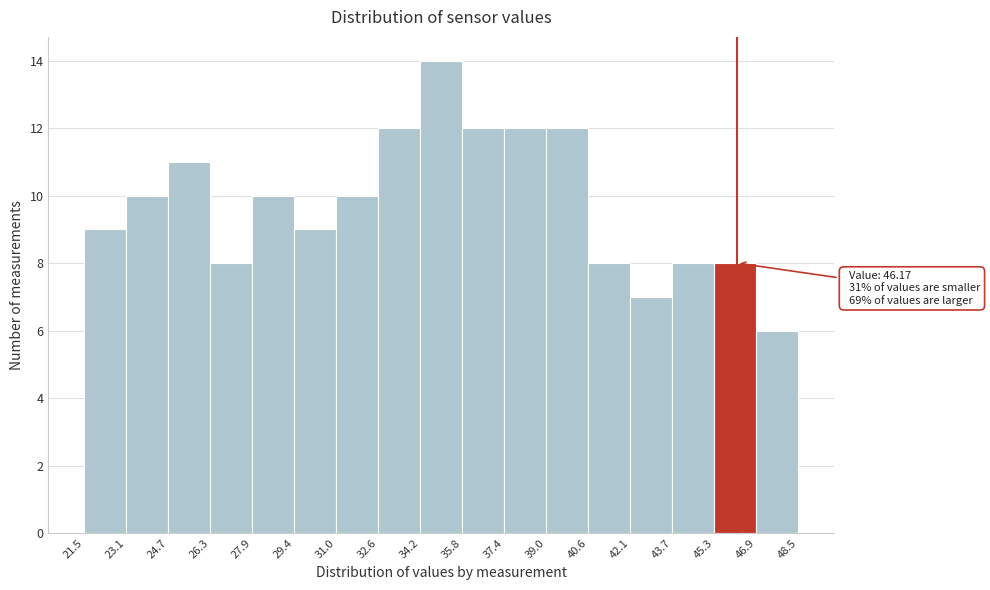

Which range on the x-axis has the tallest bar?

34.2 to 35.8